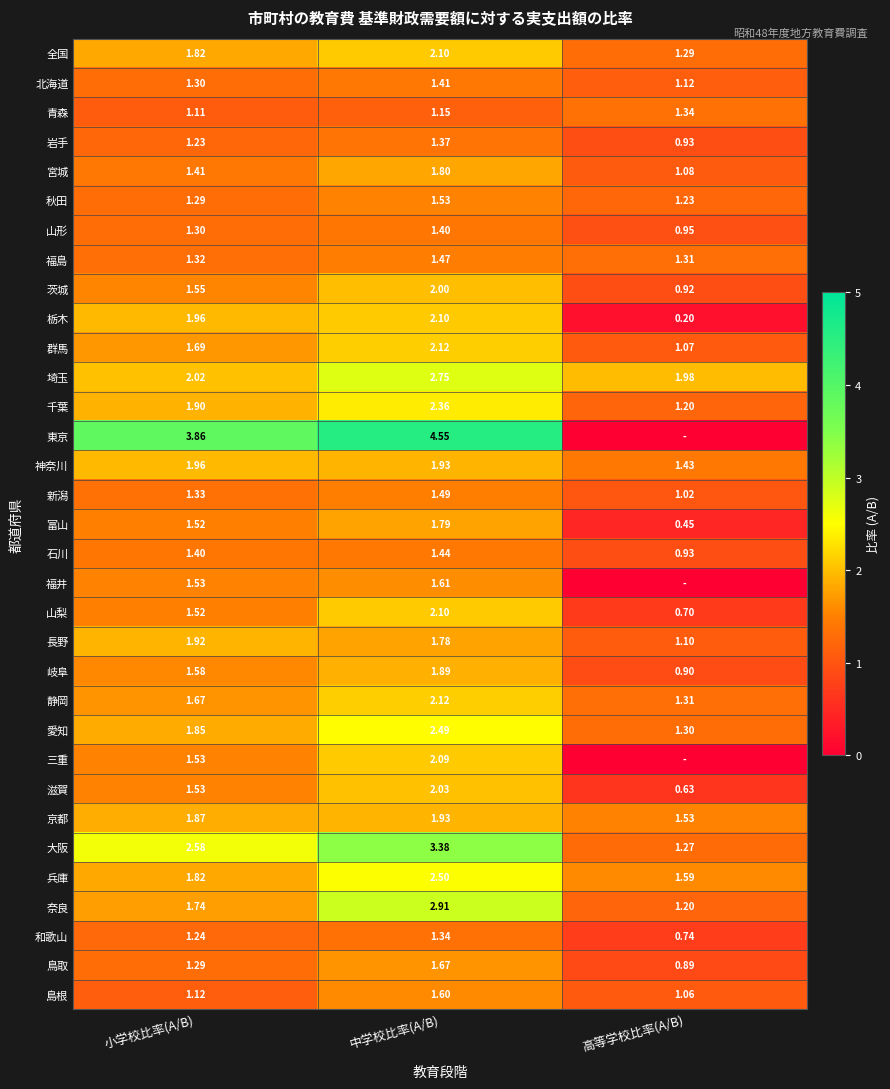

List the labels in order of 大阪 value, smallest first.

高等学校比率(A/B), 小学校比率(A/B), 中学校比率(A/B)